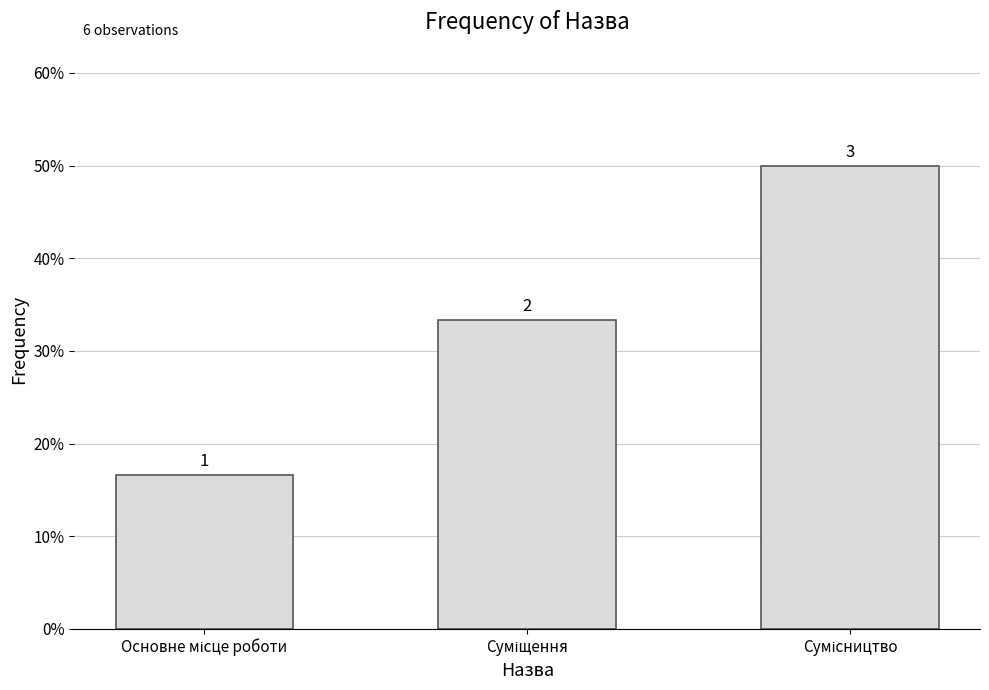

Does the chart contain any negative values?

No